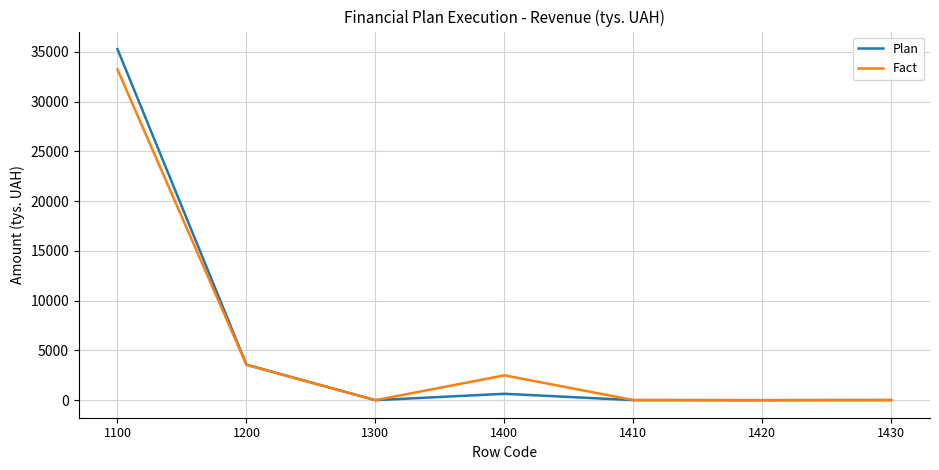

Where does the Plan series first go above 12?

1100